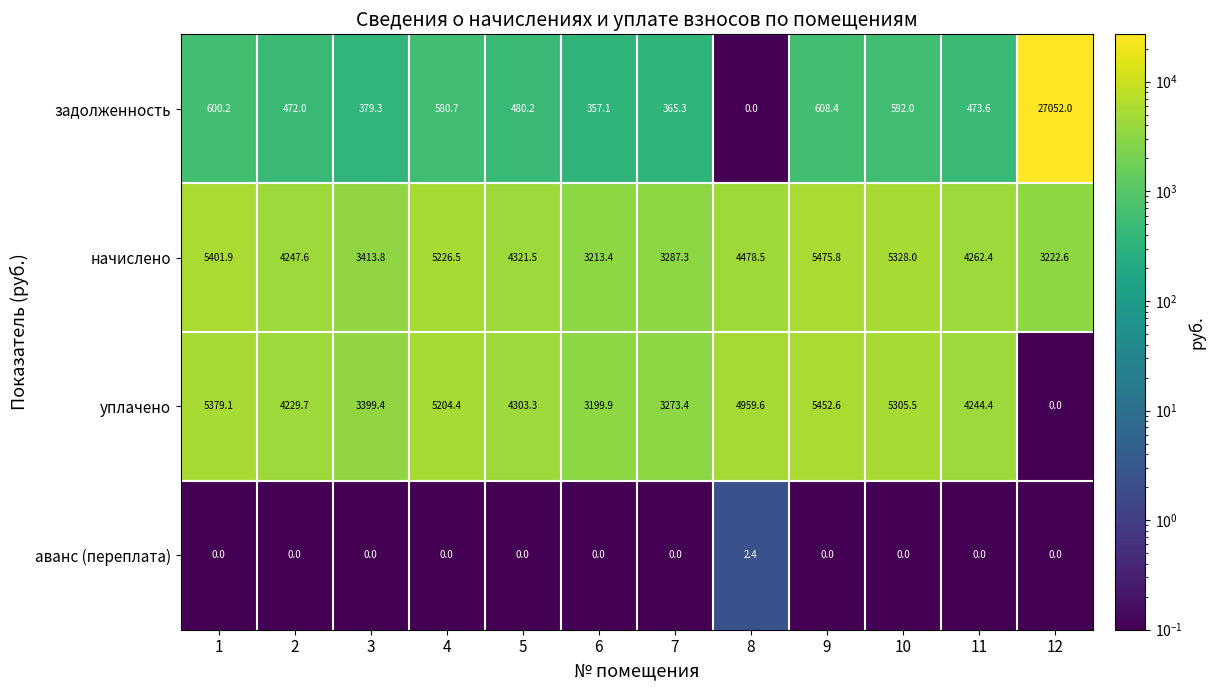

What is the maximum value shown in the chart?

27052.0